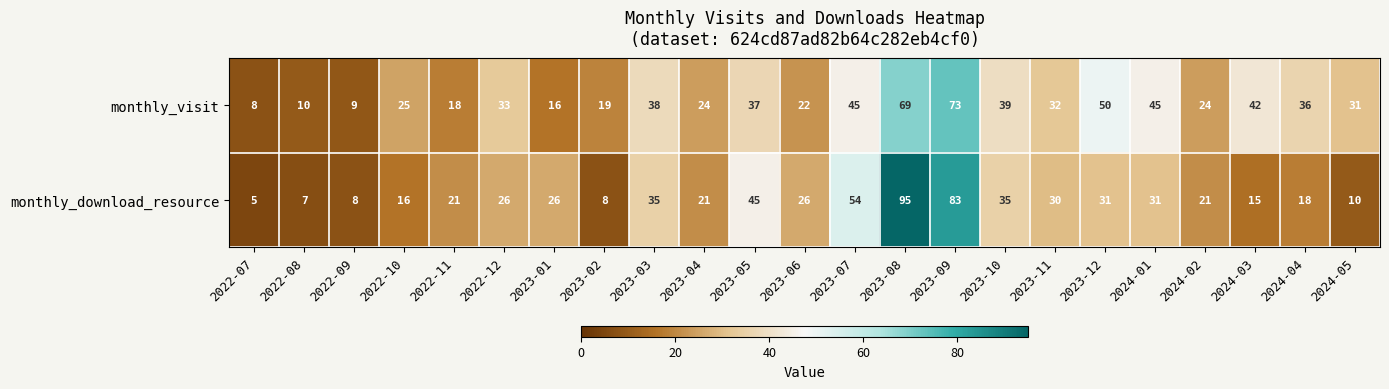

Count the number of data series in this chart.

2